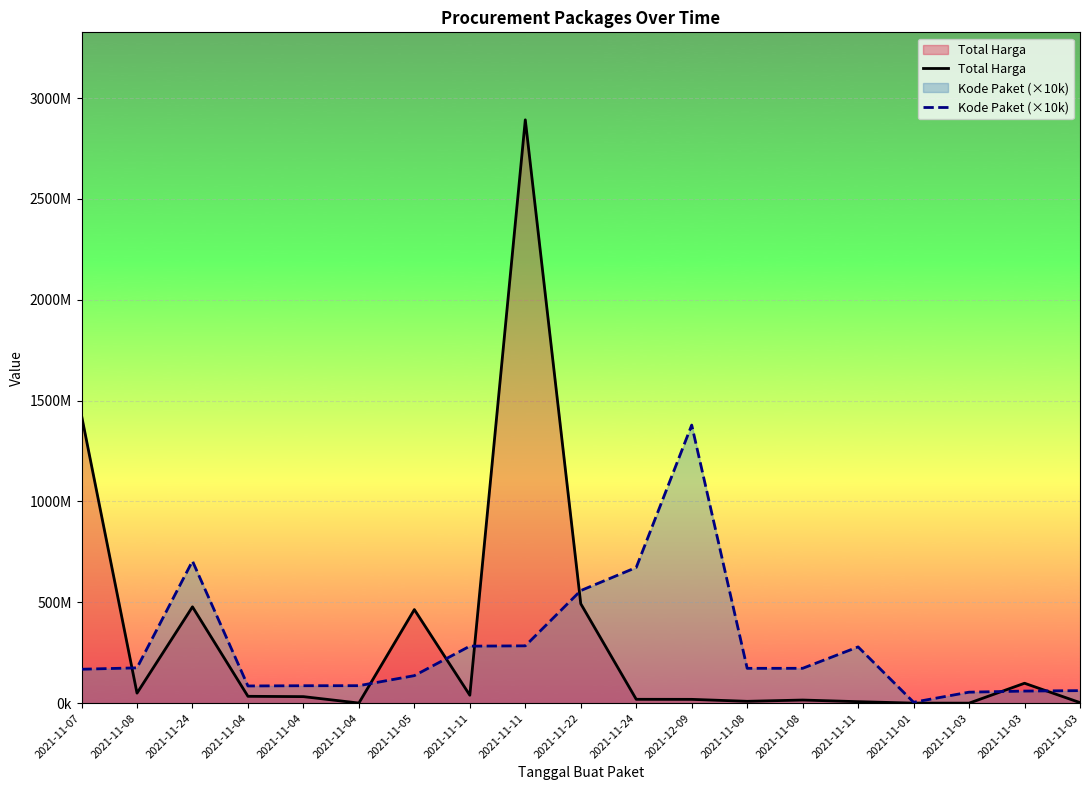

Where do Kode Paket (×10k) and Total Harga first cross each other?

2021-11-07 and 2021-11-08